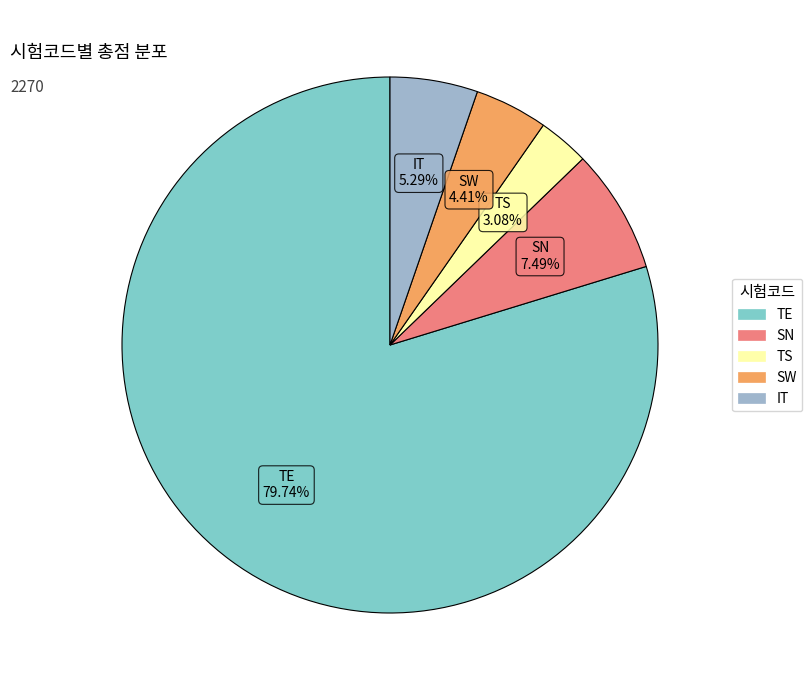

To the nearest percent, what is the difference between the largest and smallest slice percentages?

77%